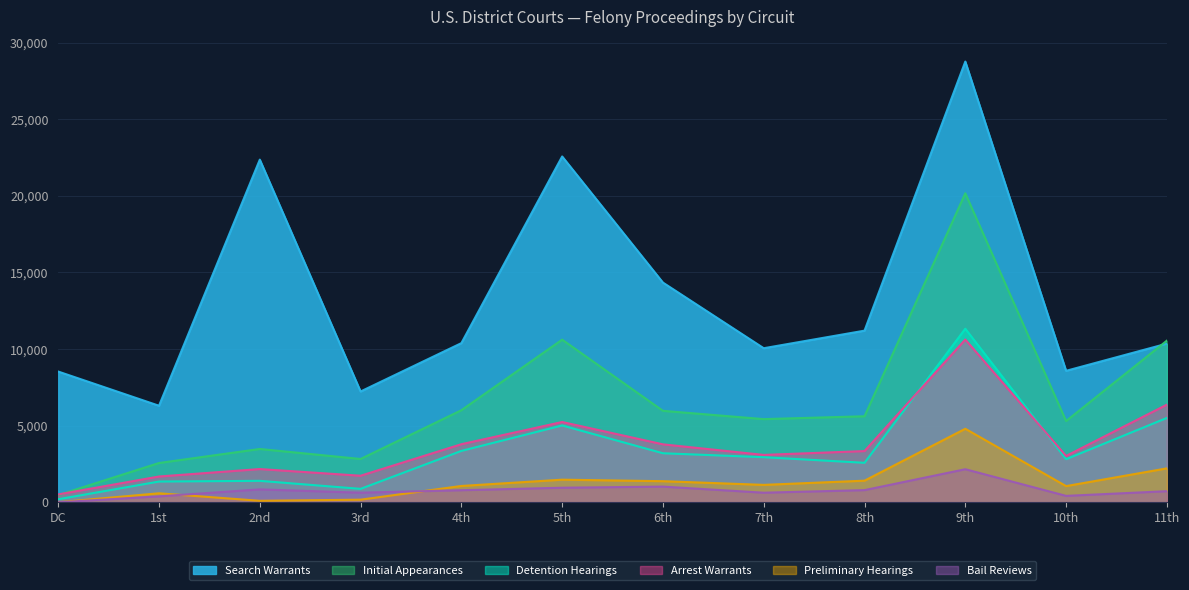

The value of Detention Hearings at 7th is 2941. True or false?

True